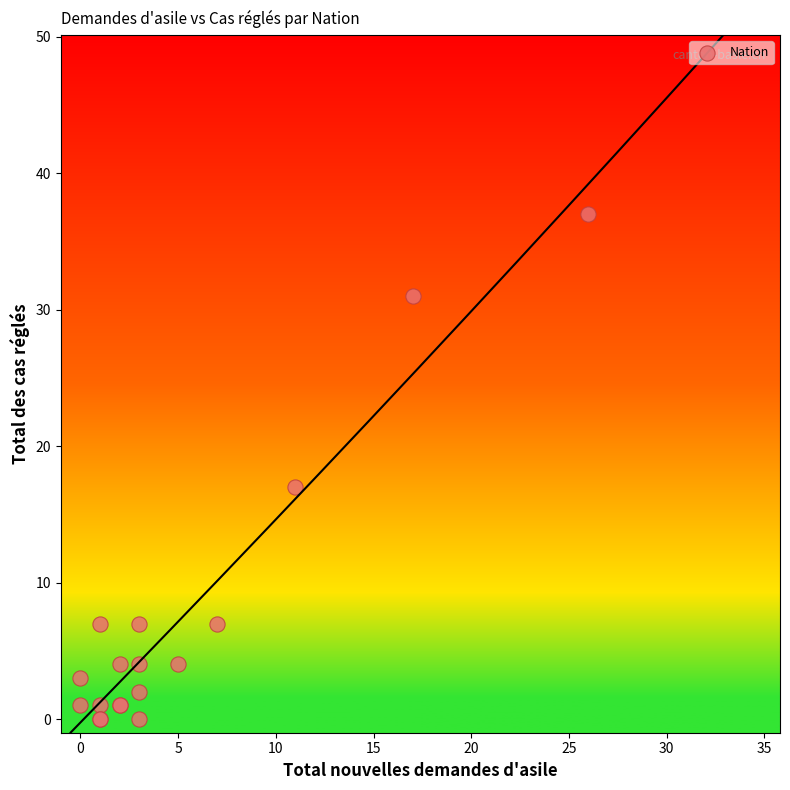

What Y value in the scatter plot is closest to 18?

17